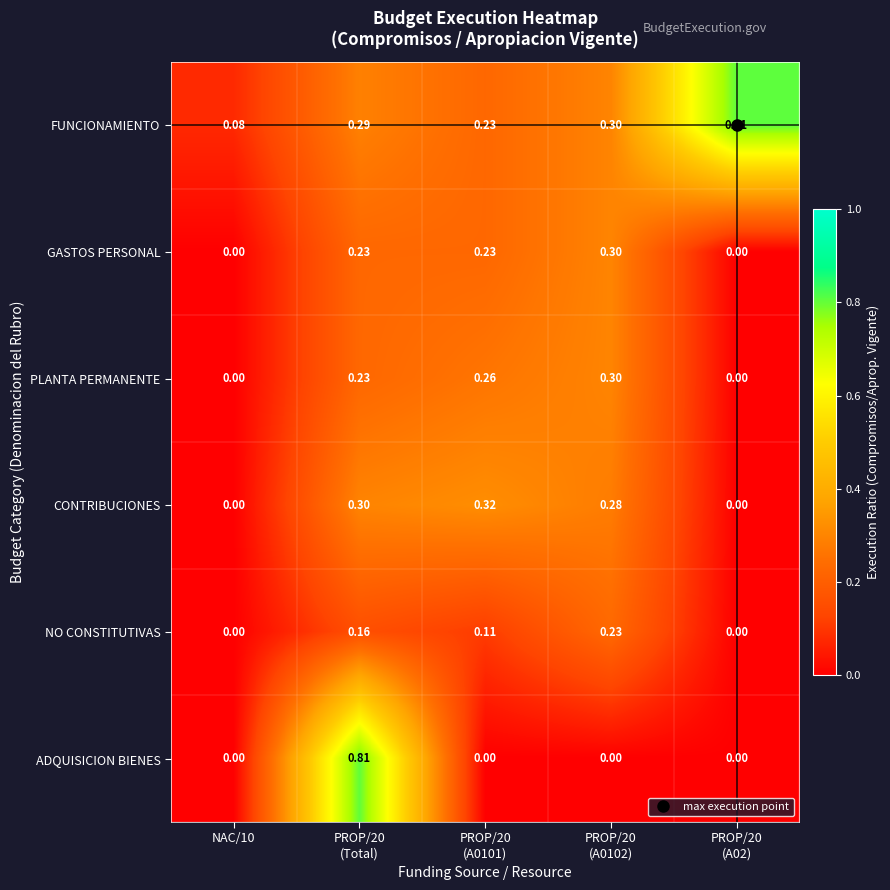

Which series has the largest range (max minus min)?

ADQUISICION BIENES